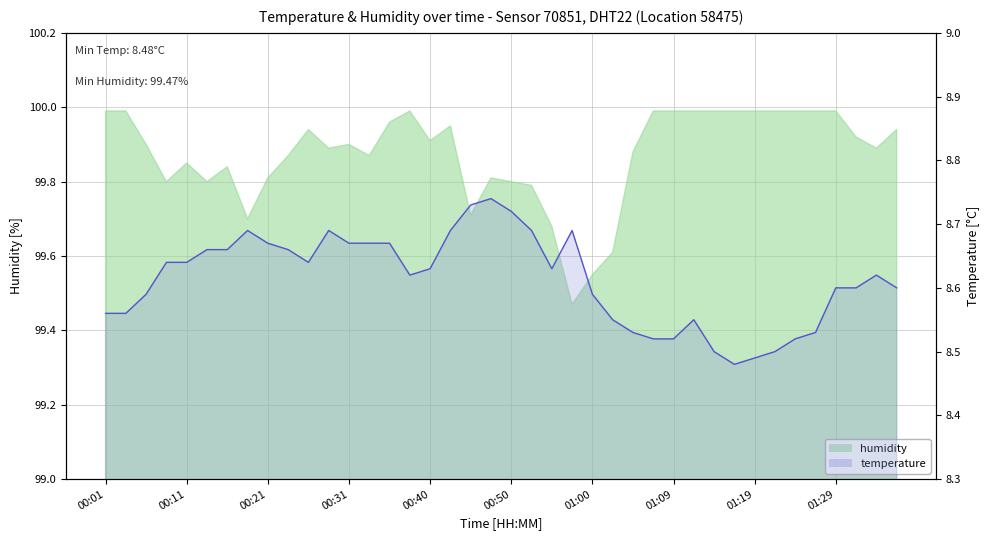

Count the values in the range 8 to 9.

40